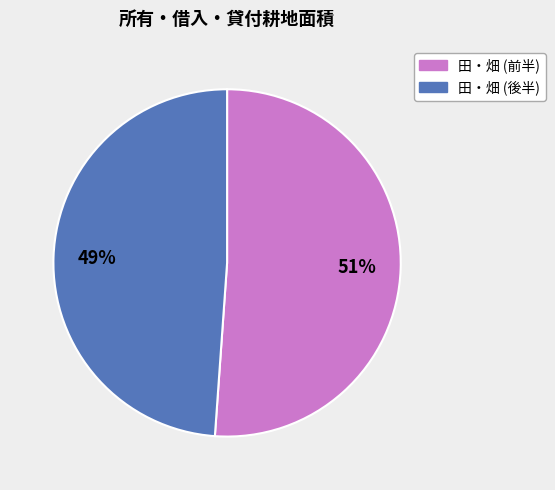

Does any single category account for the majority?

Yes